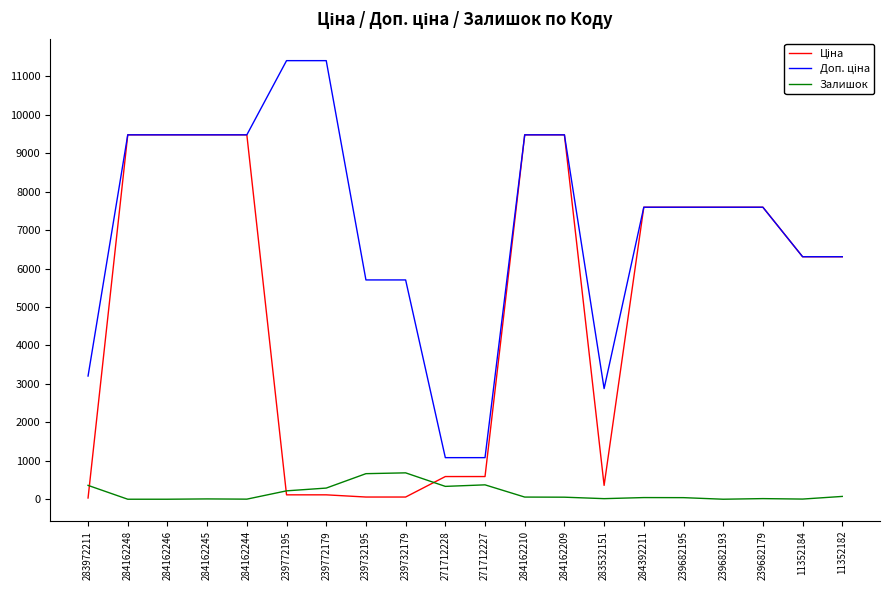

What is the difference between the highest and lowest values at 271712227?

707.7